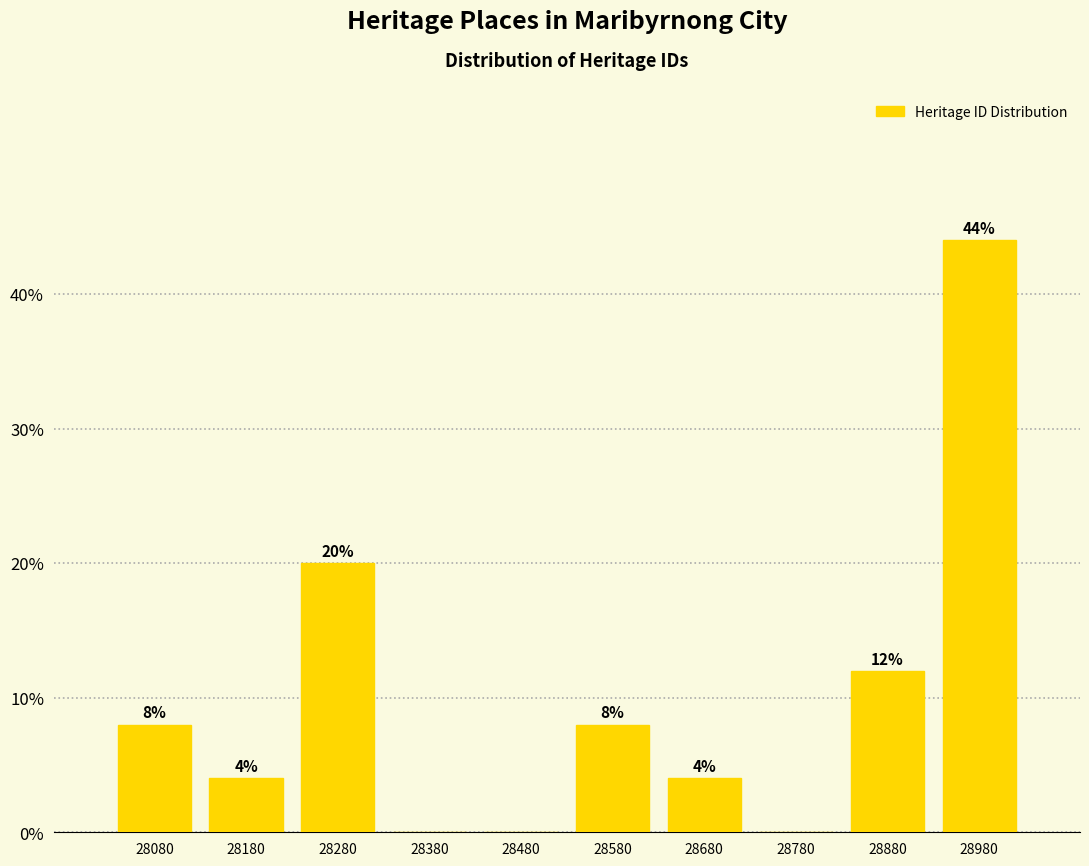

Reading left to right, extract all data points from this chart.

28080=8	28180=4	28280=20	28380=0	28480=0	28580=8	28680=4	28780=0	28880=12	28980=44